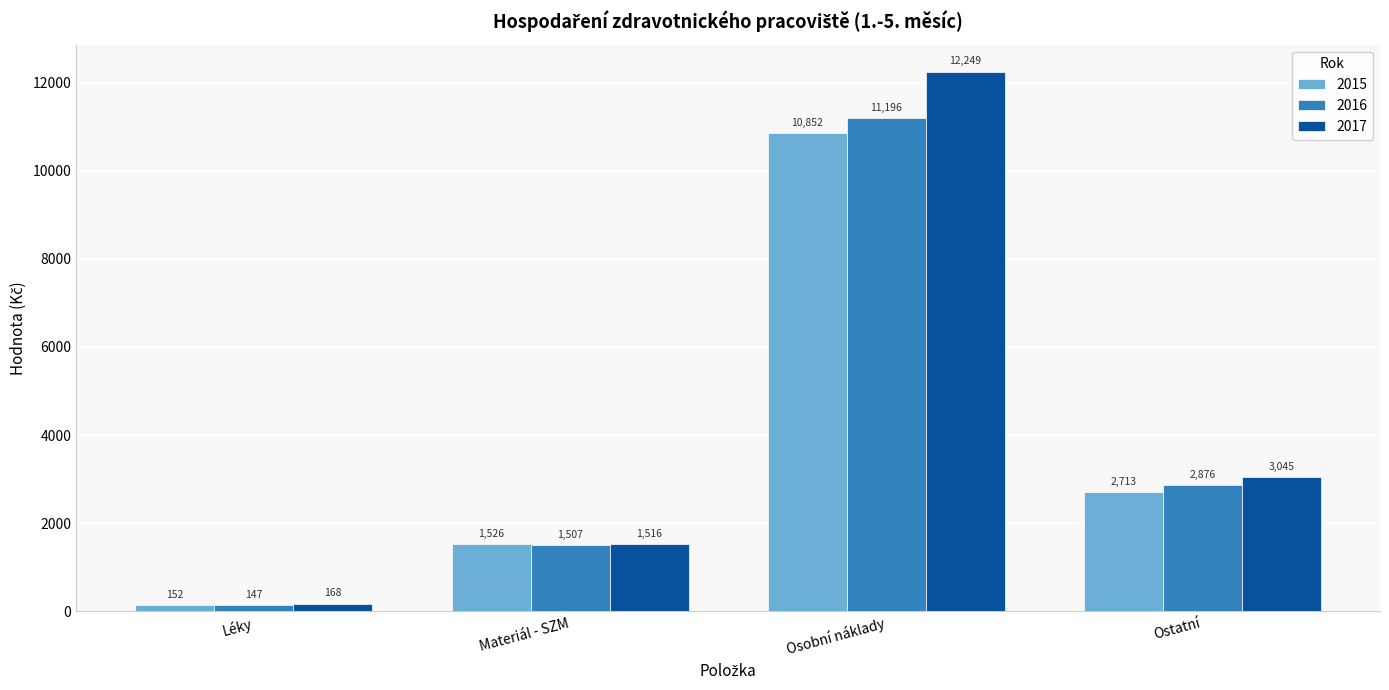

Read the 2017 value at Ostatní.

3044.8